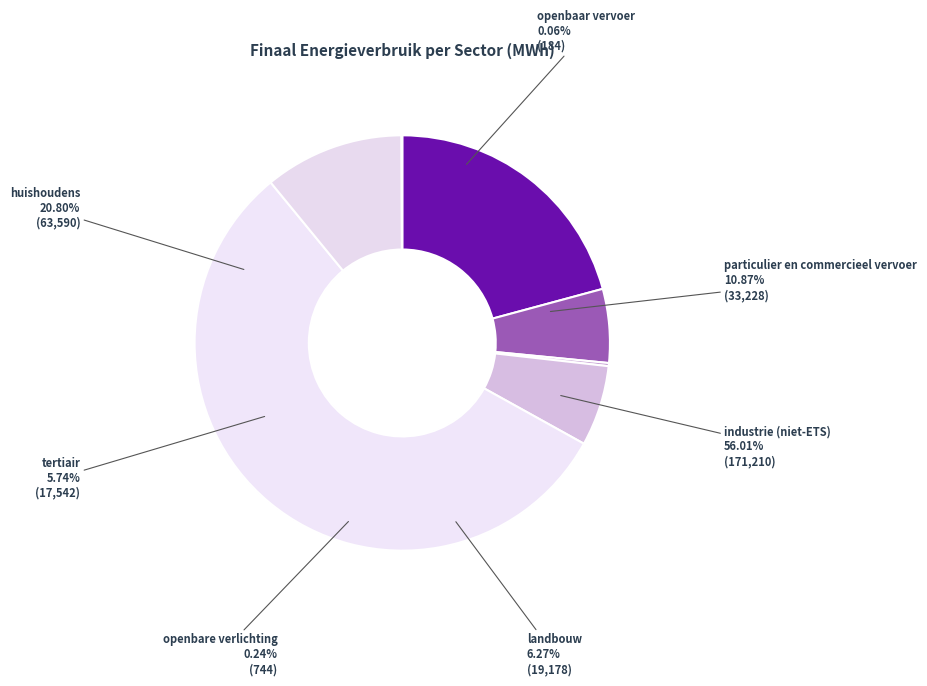

True or false: openbaar vervoer accounts for 1% of the total.

False